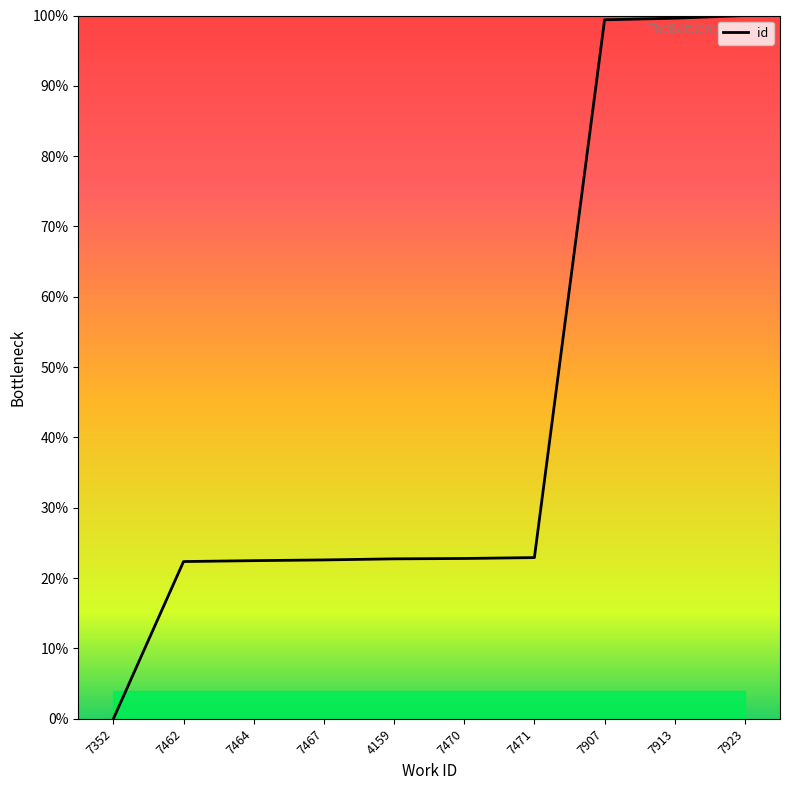

Which category has the lowest value across all series?

7352